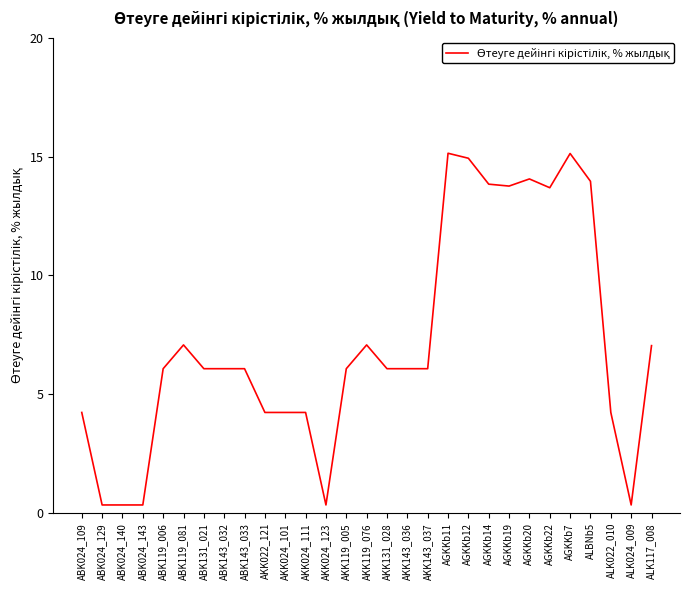

What is the difference between the second highest and minimum values?

14.8